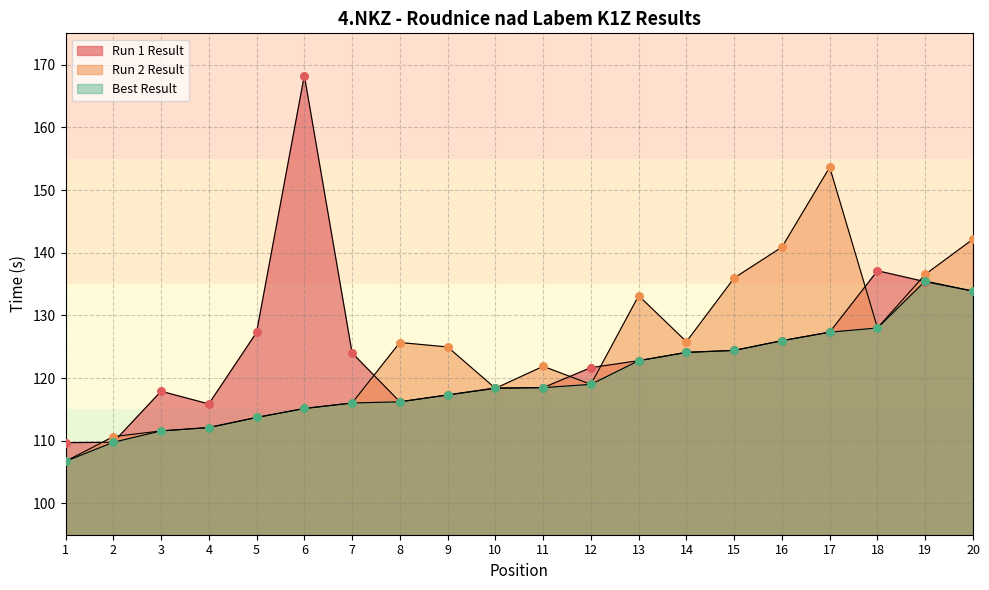

Which series reaches the minimum Y coordinate?

Run 2 Result